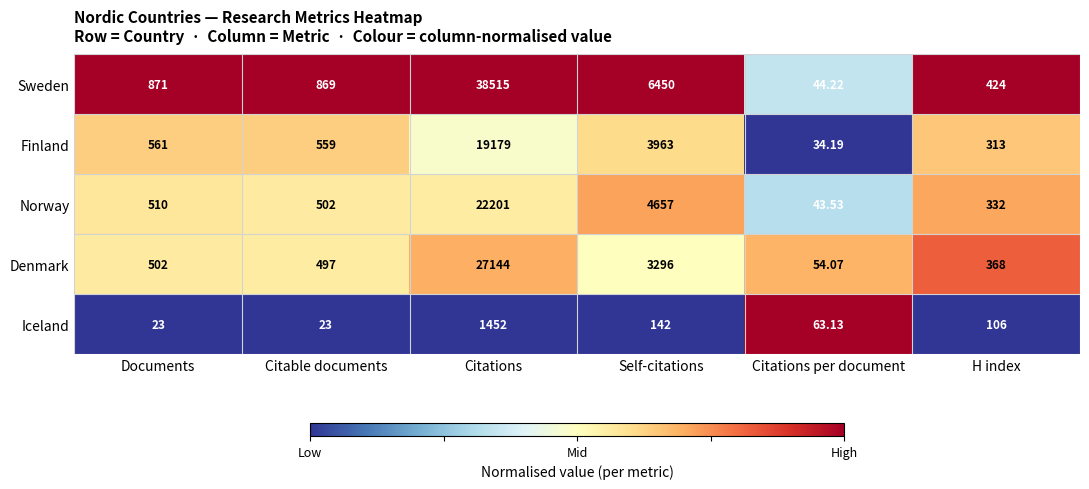

Rank the series by their maximum value, from lowest to highest.

Iceland, Finland, Norway, Denmark, Sweden